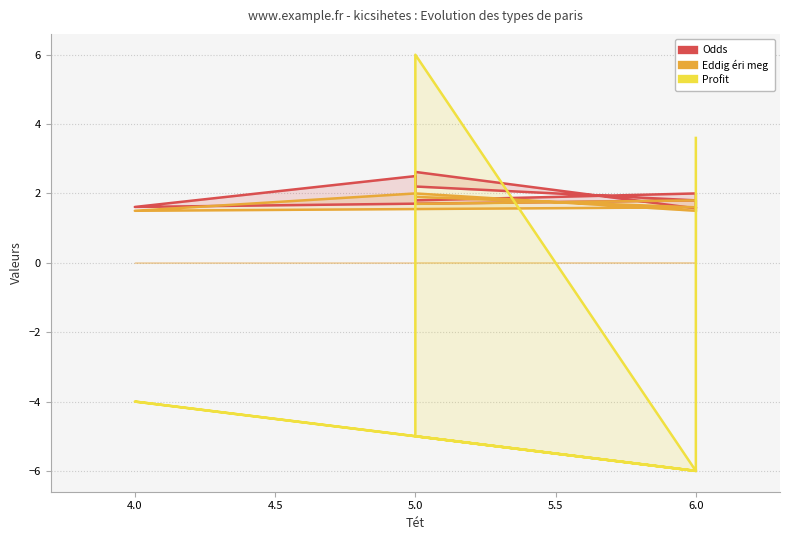

The value of Profit at 6.0 is -9.3. True or false?

False